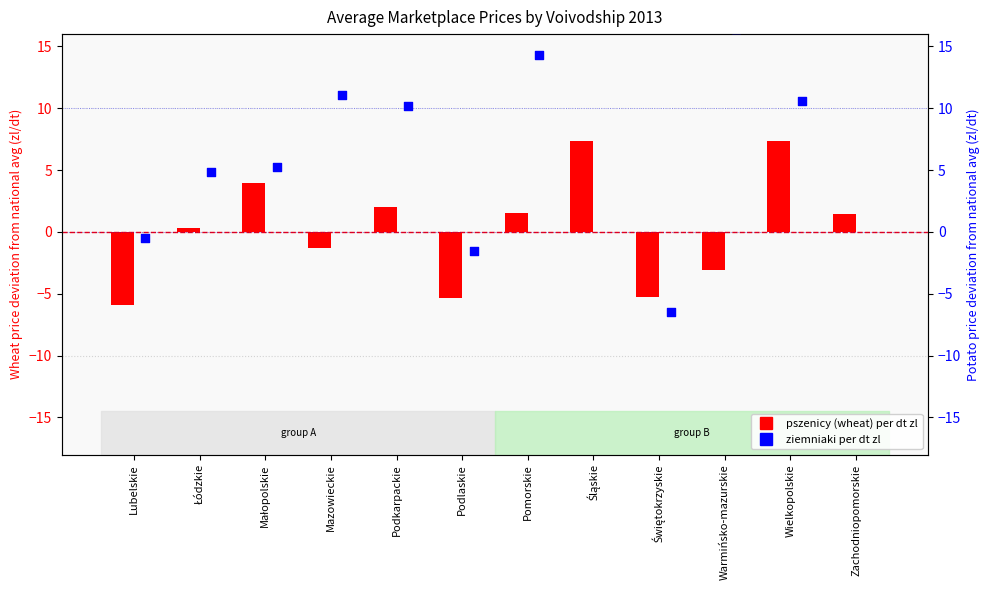

Which series has the largest total across all categories?

ziemniaki per dt zl